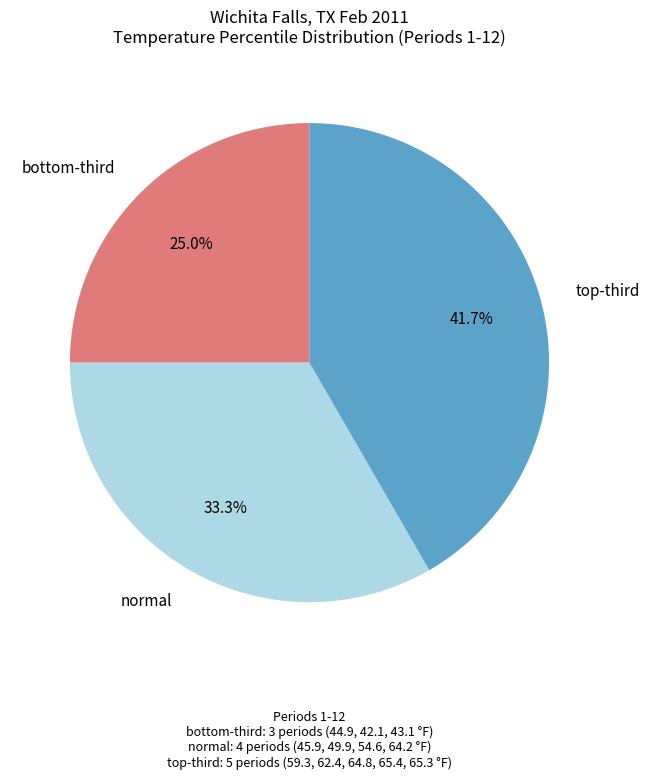

Does any single category account for the majority?

No